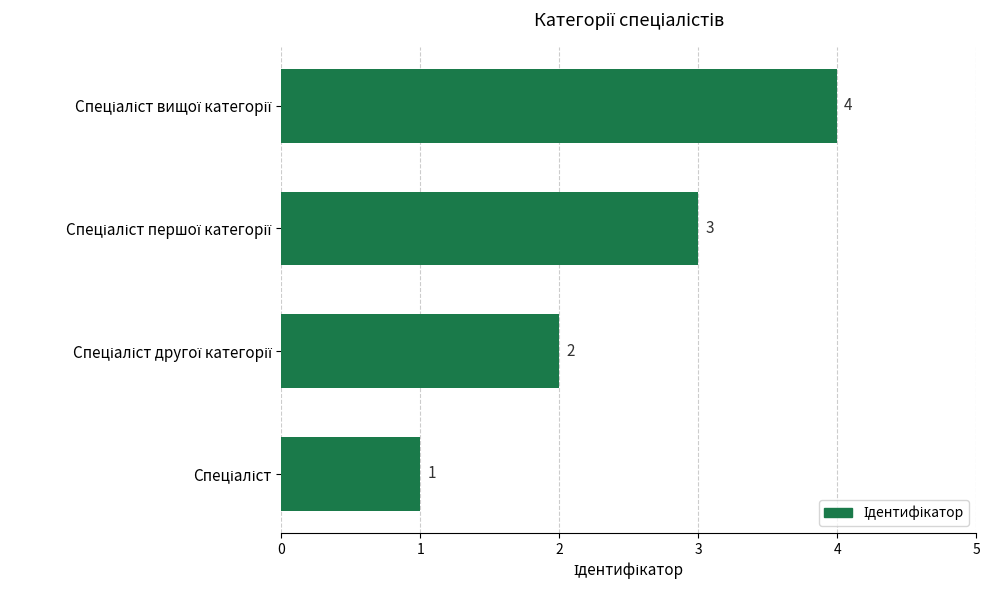

Count the values in the range 2 to 4.

3